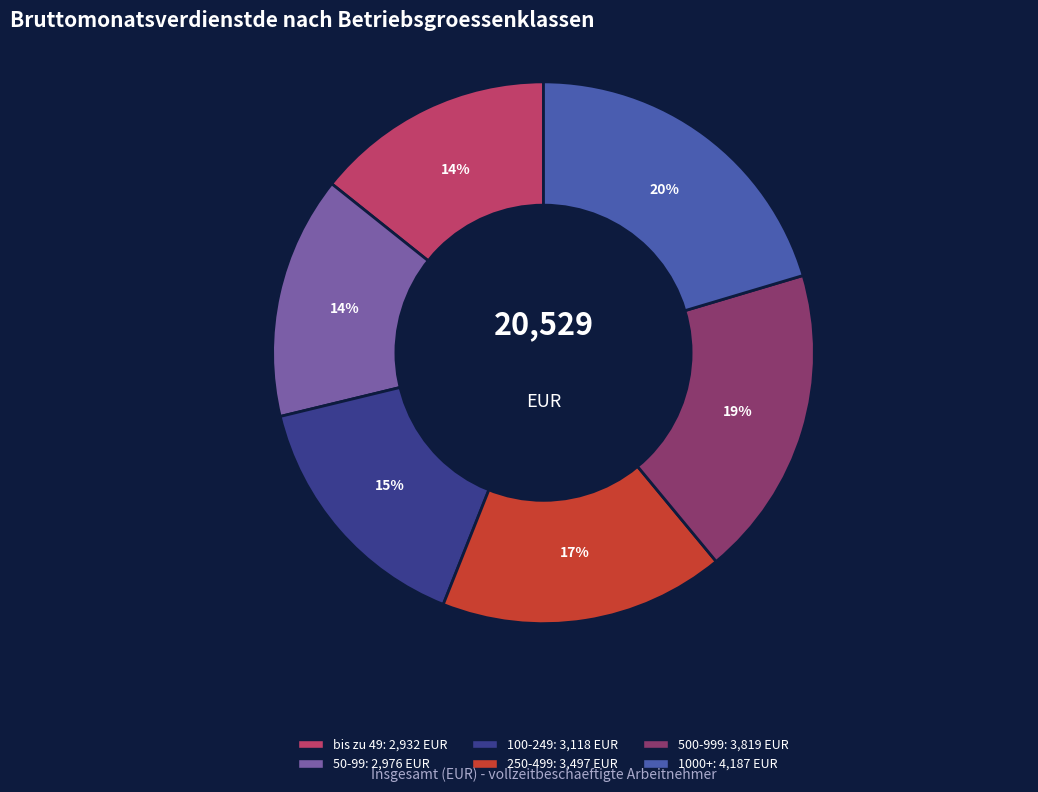

Is 250-499 the majority of the pie?

No